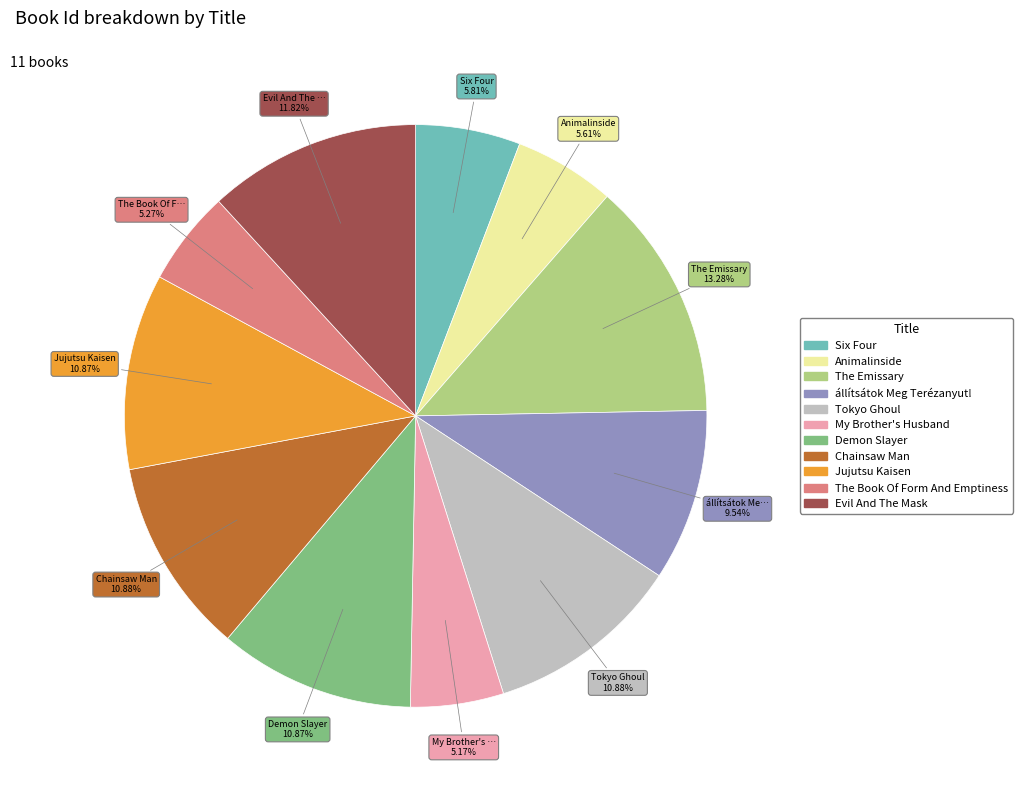

The állítsátok Meg Terézanyut! slice represents 1% of the pie. True or false?

False